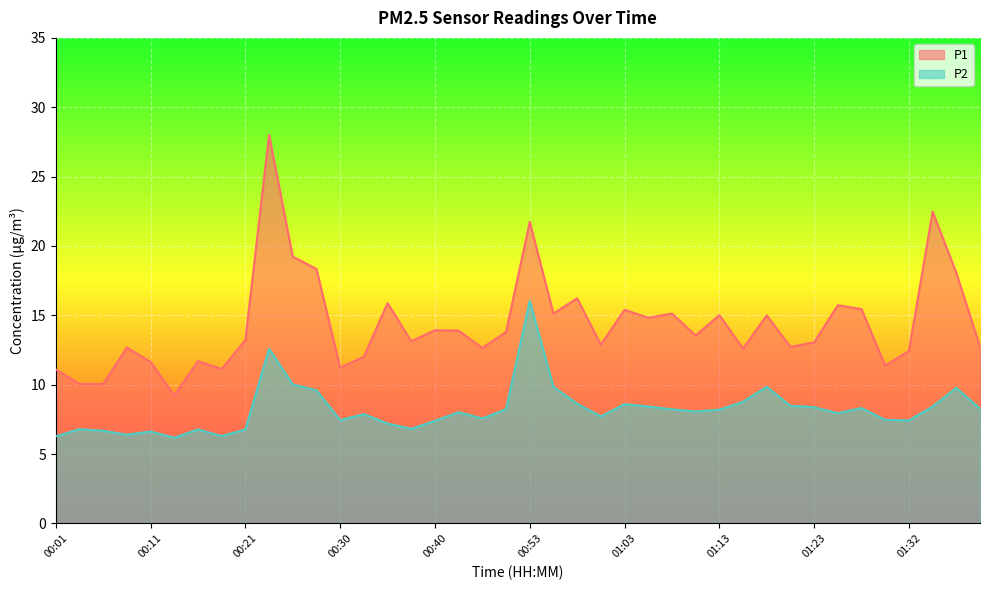

The value of P1 at 01:27 is 15.4. True or false?

True